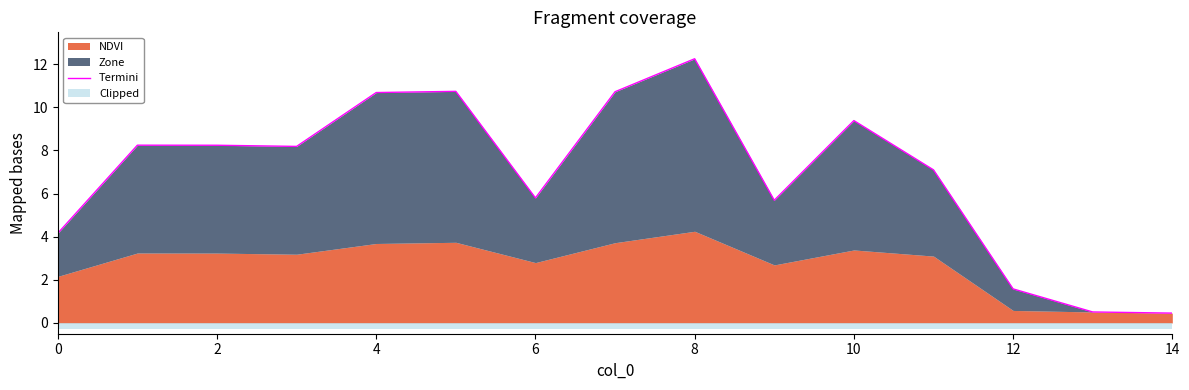

What is the smallest value displayed?

0.5